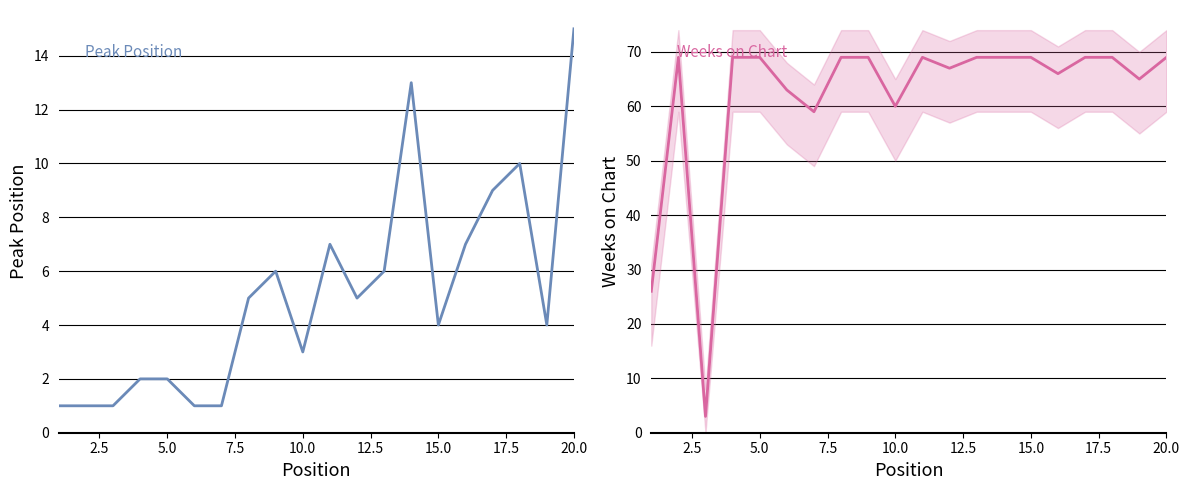

List the series in order of their peak value, lowest first.

Peak Position, Weeks on Chart